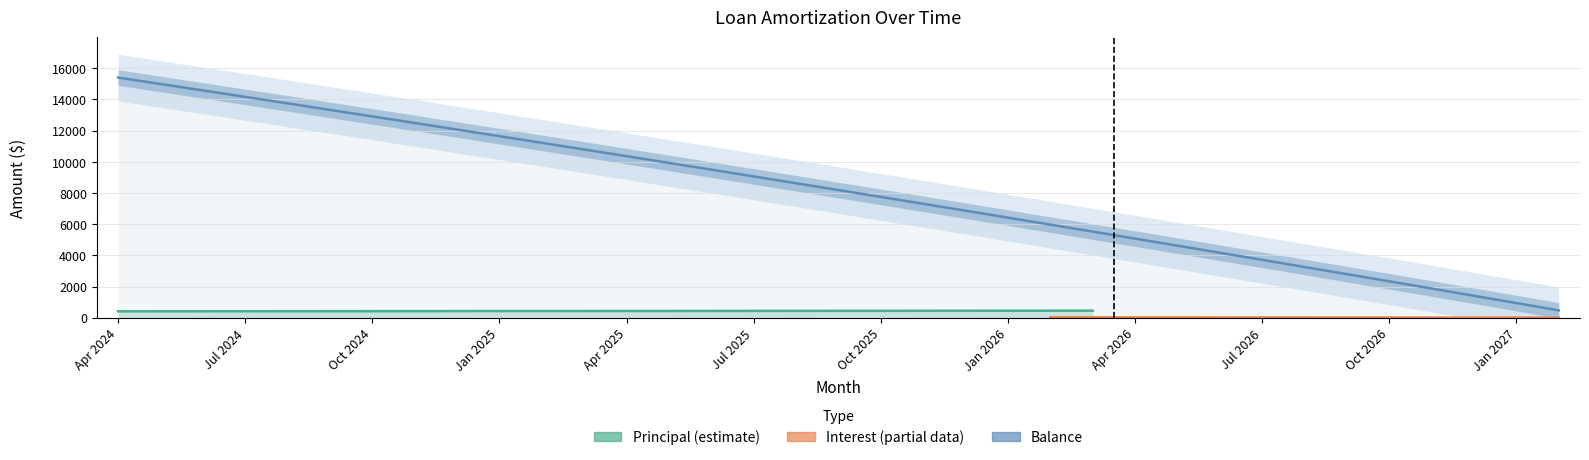

What is the difference between the highest and lowest values at Apr 2025?

10319.3